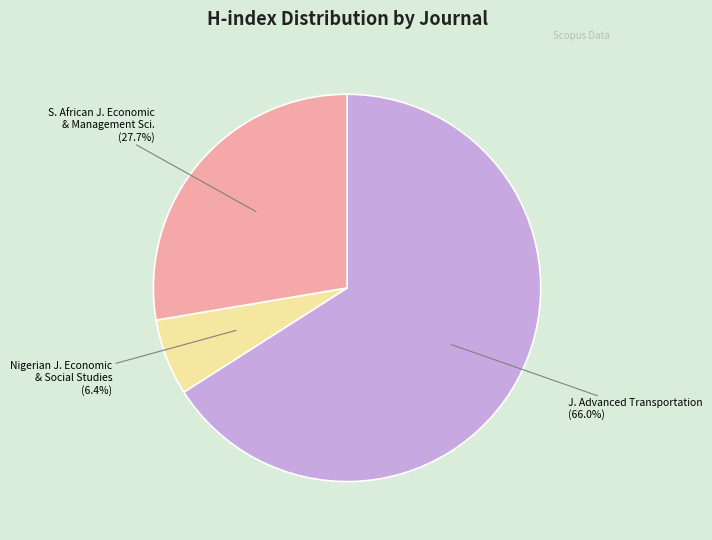

Does any single category account for the majority?

Yes